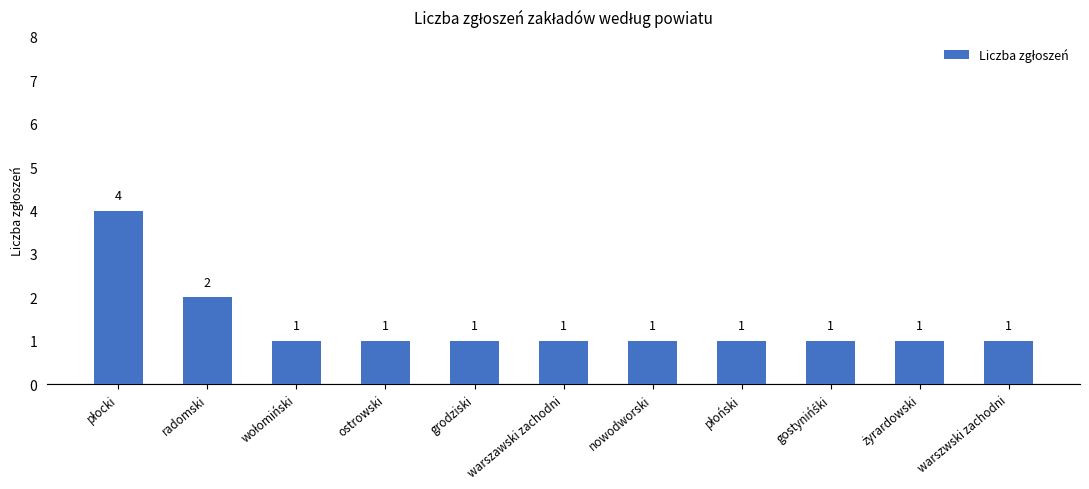

What is the difference between the second highest and minimum values?

1